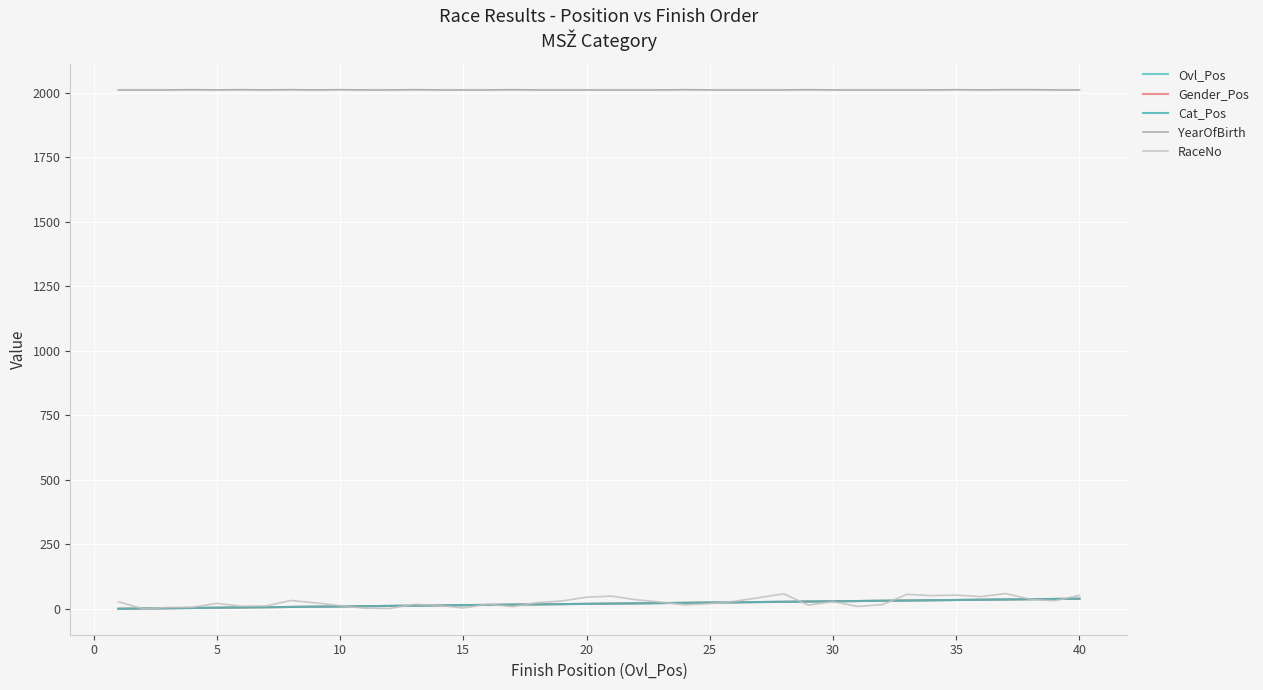

Where is Gender_Pos nearest to the value 20?

20